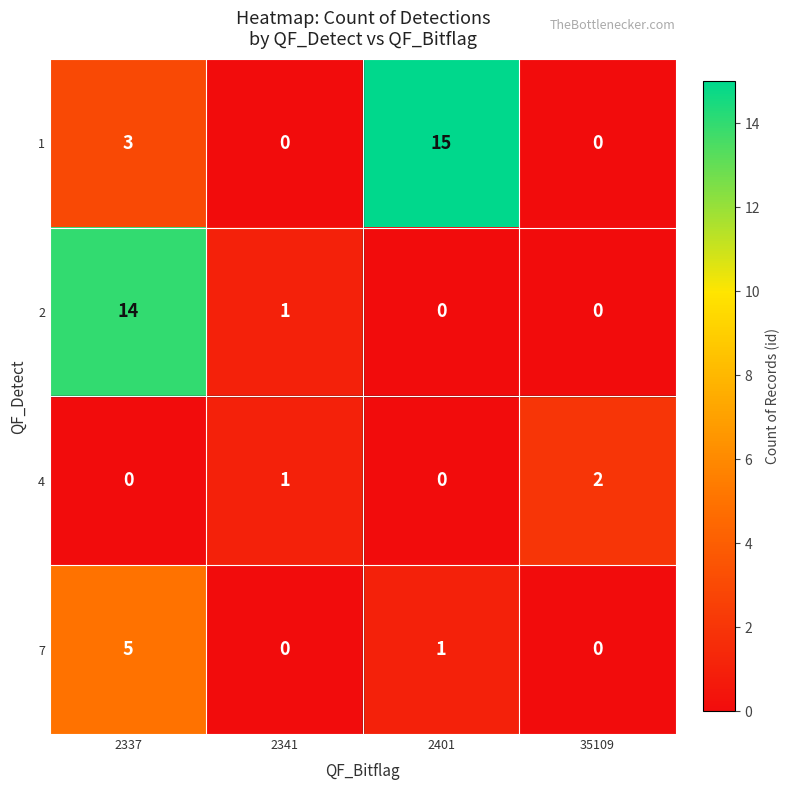

Count the 4 values in the range 0 to 2.

4